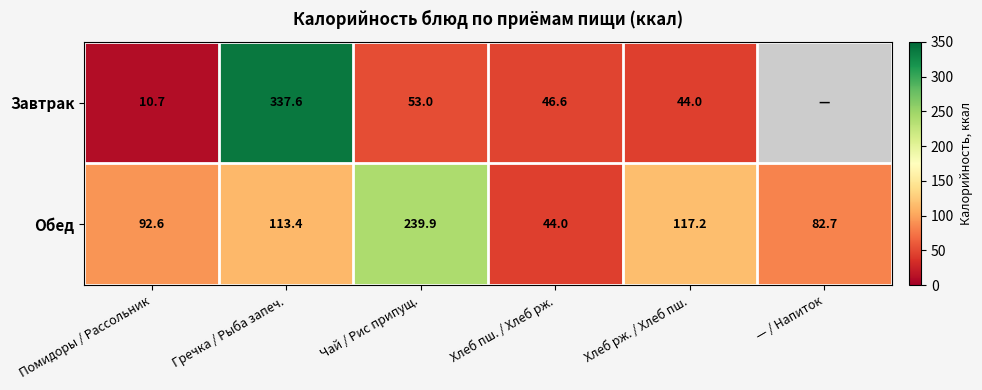

Where does the Обед series first go above 113?

Гречка / Рыба запеч.